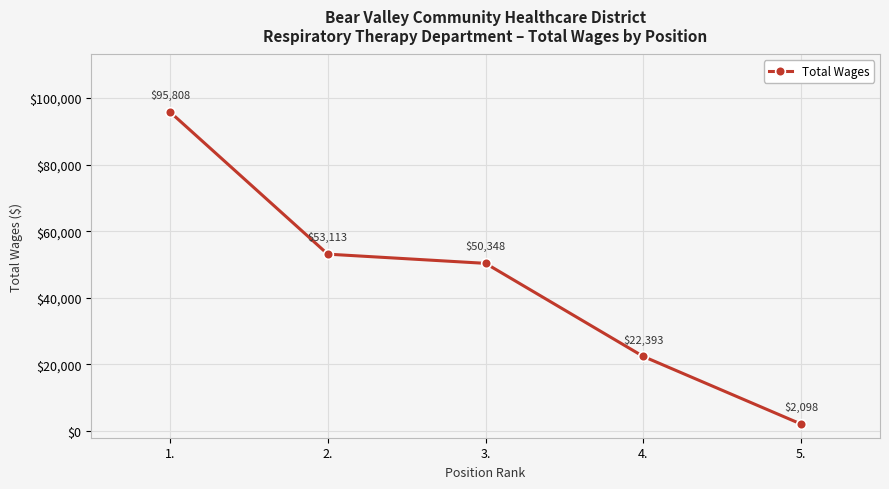

Approximately how many times larger is the value at 2. compared to 5.?

25.3